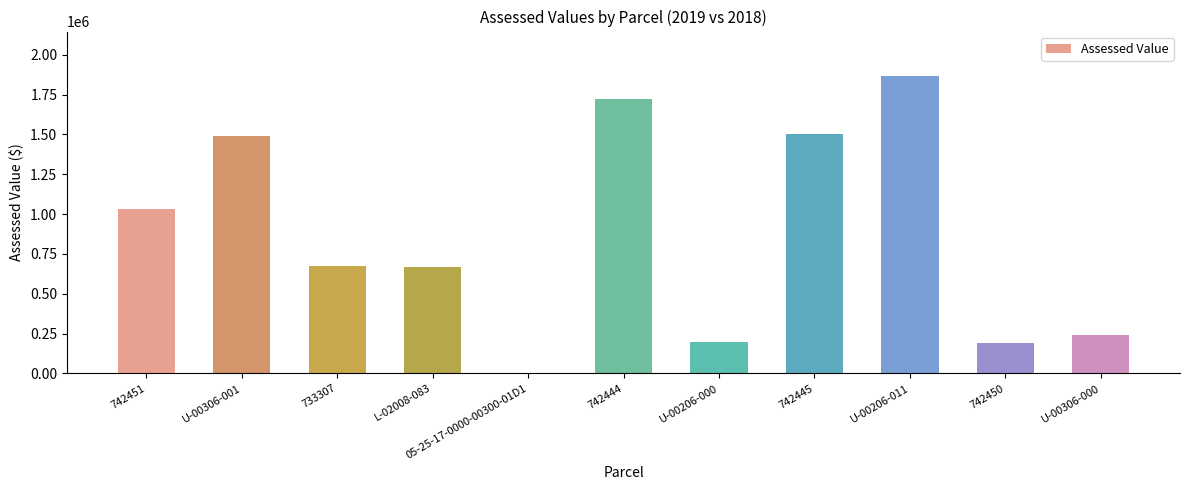

What is the greatest value displayed?

1866358